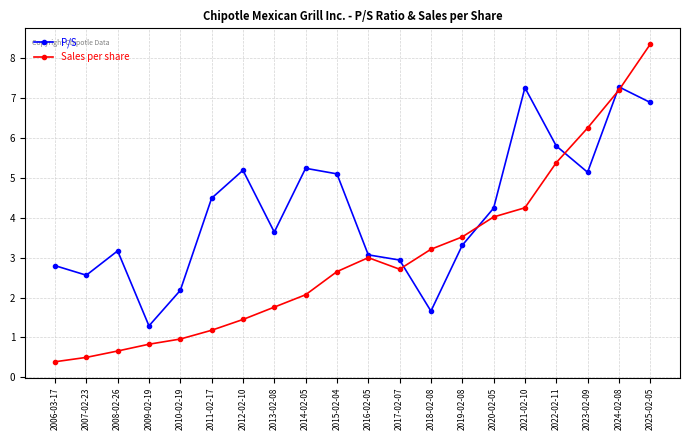

True or false: Sales per share has more than 0 points higher than both neighbors.

True